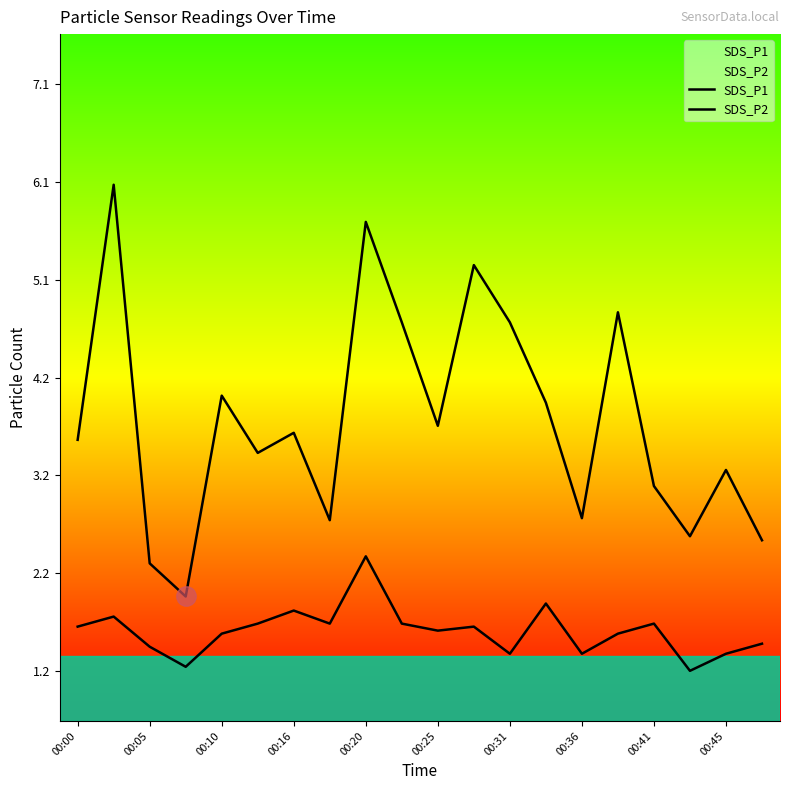

Reading left to right, list all the values displayed in this chart.

SDS_P1: 3.5	6.1	2.3	2.0	4.0	3.4	3.6	2.7	5.7	4.7	3.7	5.3	4.7	3.9	2.8	4.8	3.1	2.6	3.2	2.5
SDS_P2: 1.7	1.8	1.5	1.3	1.6	1.7	1.8	1.7	2.4	1.7	1.6	1.7	1.4	1.9	1.4	1.6	1.7	1.2	1.4	1.5